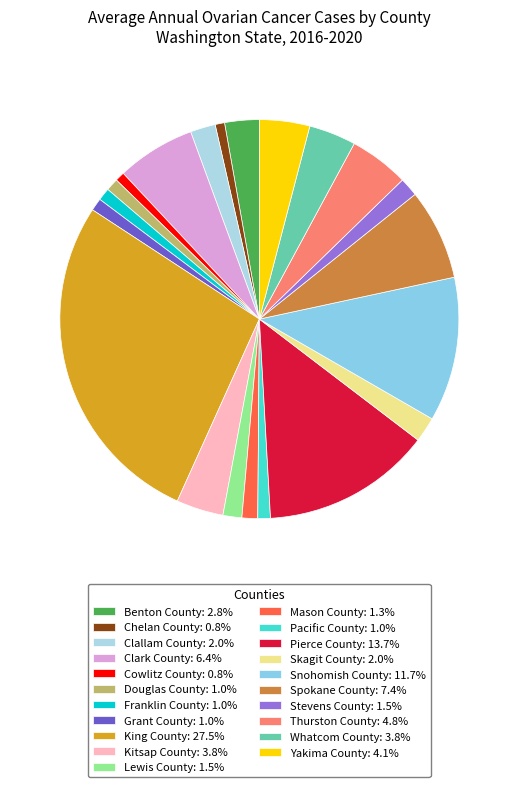

Is the sum of Mason County and Chelan County greater than half?

No